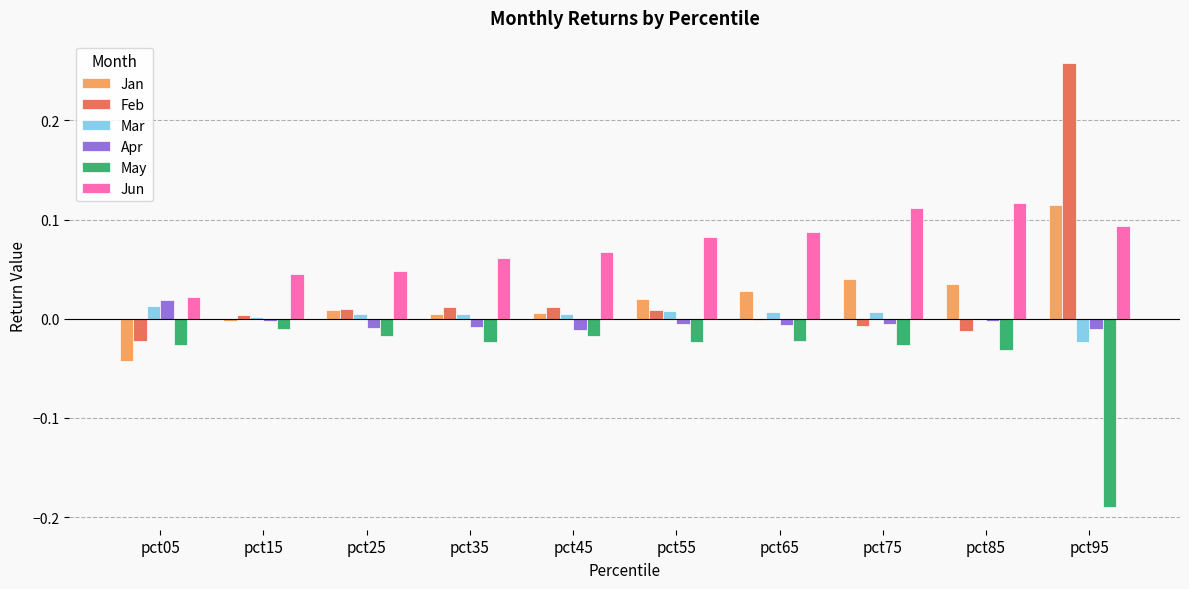

Does the chart contain stacked bars?

No